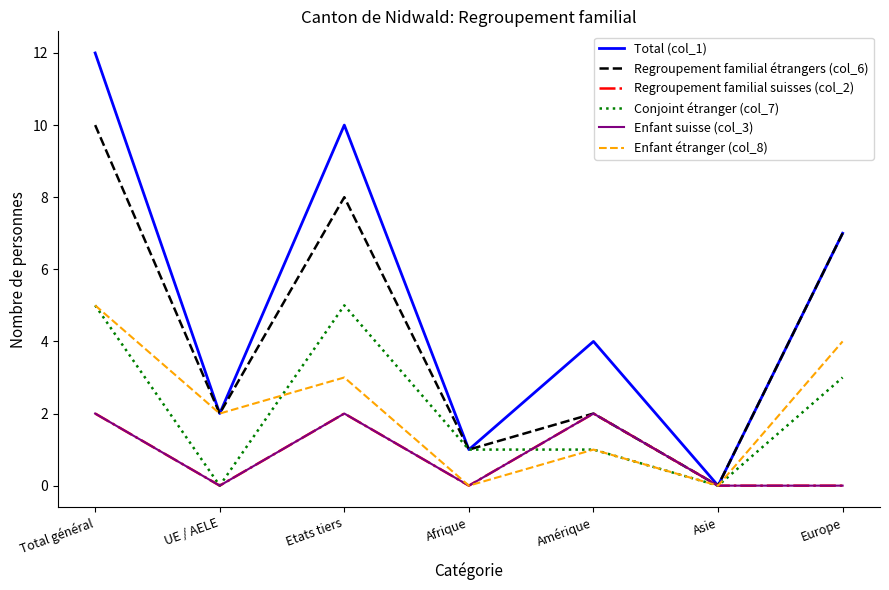

Read the Enfant étranger (col_8) value at UE / AELE.

2